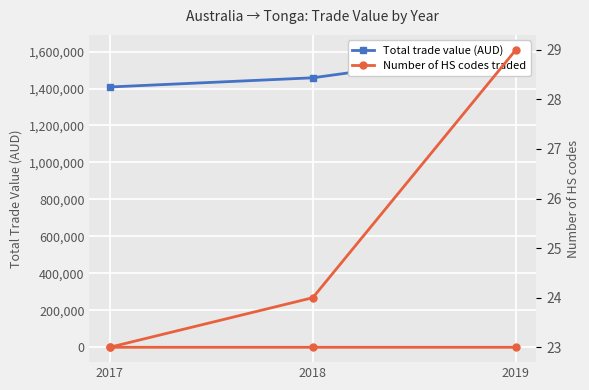

What are all the series names shown in the legend?

Total trade value (AUD), Number of HS codes traded